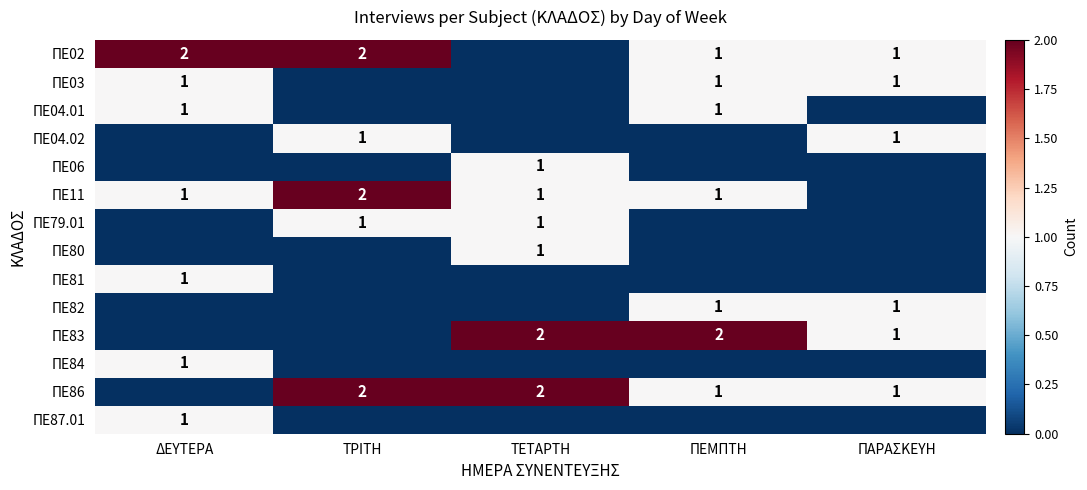

Between ΤΡΙΤΗ and ΔΕΥΤΕΡΑ, which is larger?

ΤΡΙΤΗ